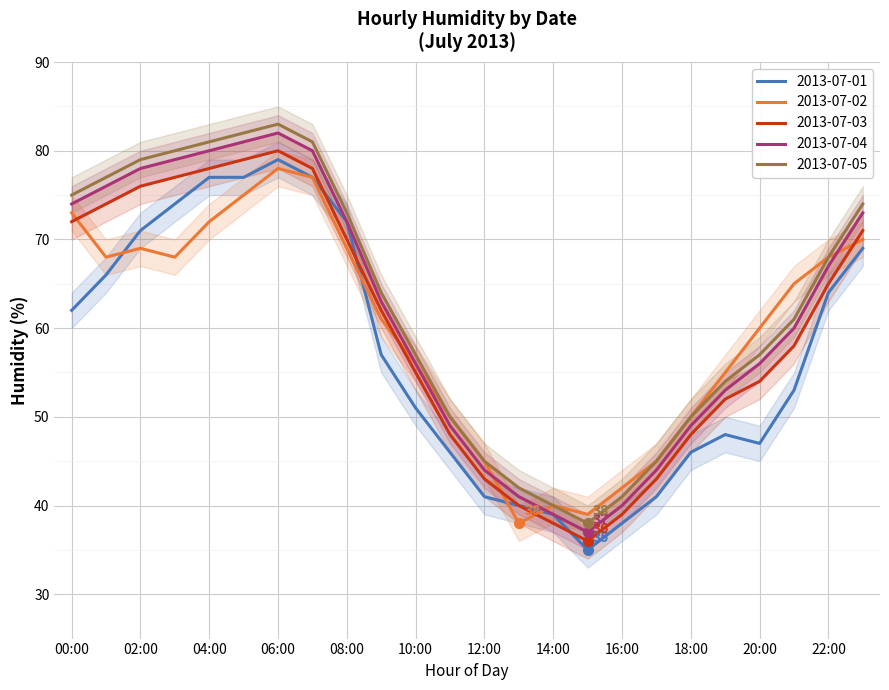

Which series ends up on top after the final intersection of 2013-07-03 and 2013-07-02?

2013-07-03